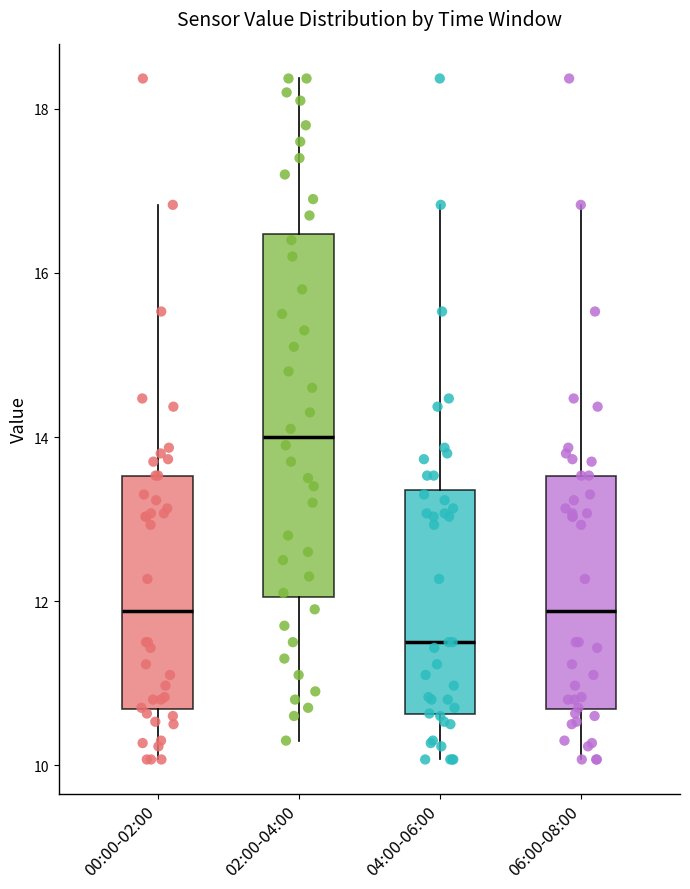

Reading left to right, read every box against the y-axis: the position of its median line, the range the box covers, and the ends of its whiskers. The values are not printed on the chart, so give them approximately, as read against the axis.

00:00-02:00: median 11.8, box 10.6 to 13.6, whiskers 10.0 to 16.8
02:00-04:00: median 14.0, box 12.0 to 16.4, whiskers 10.4 to 18.4
04:00-06:00: median 11.6, box 10.6 to 13.4, whiskers 10.0 to 16.8
06:00-08:00: median 11.8, box 10.6 to 13.6, whiskers 10.0 to 16.8